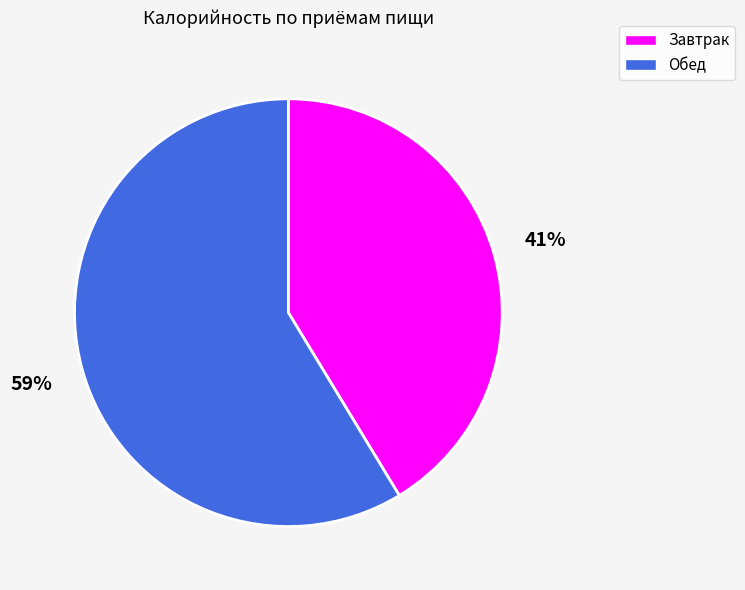

How many segments does this pie chart have?

2